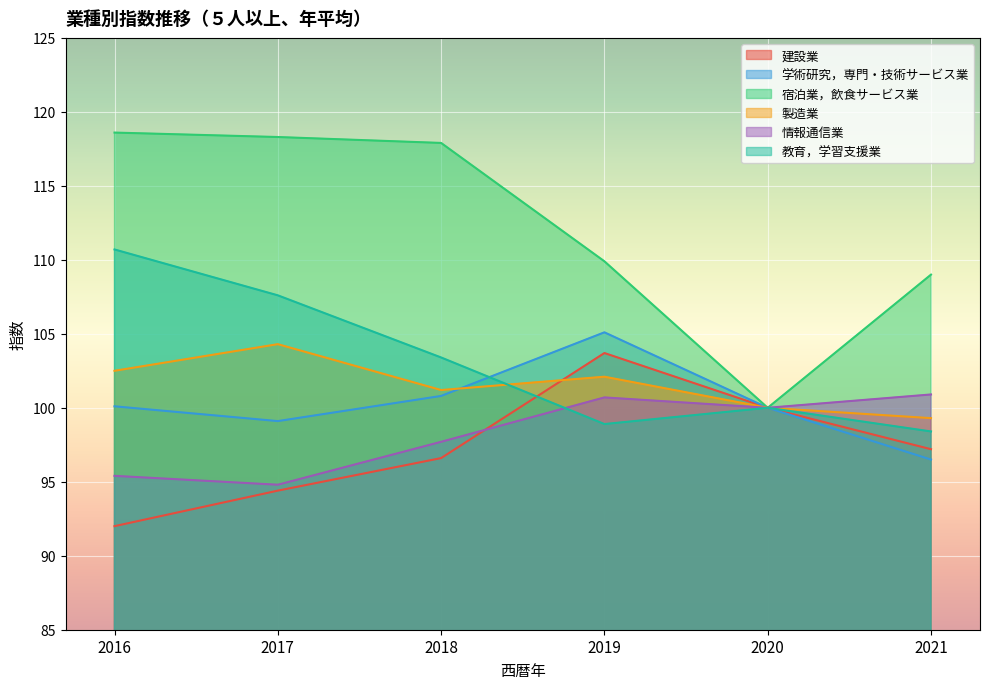

What is the difference between the second highest and minimum values in the 建設業 series?

8.0